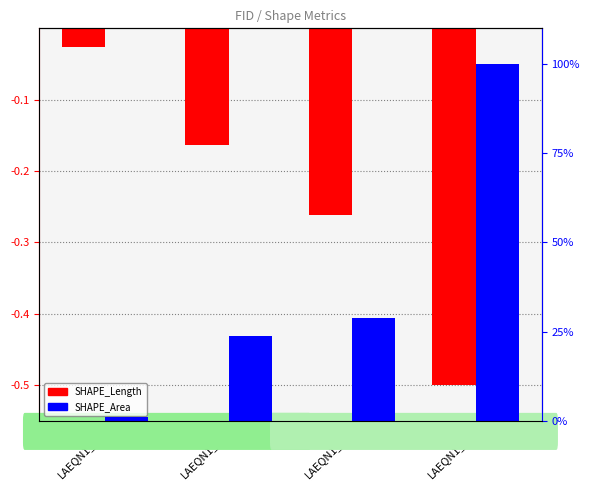

How many categories are shown in the chart?

4